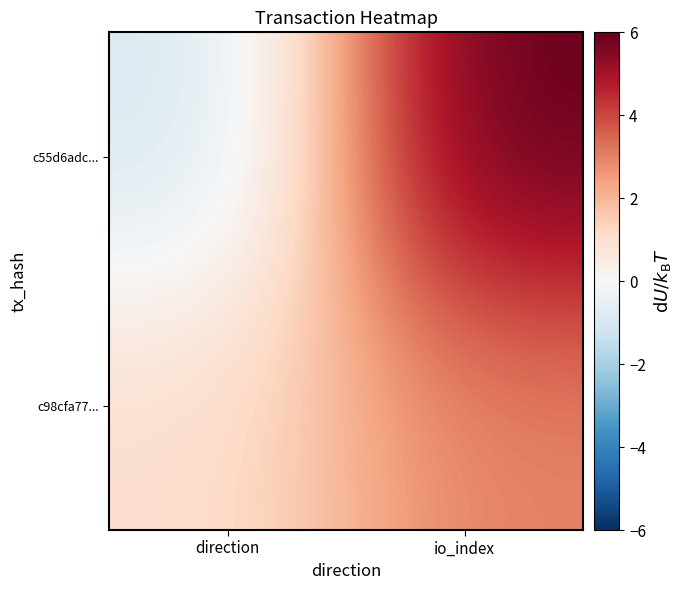

List the series in order of their overall mean, lowest first.

c98cfa77..., c55d6adc...